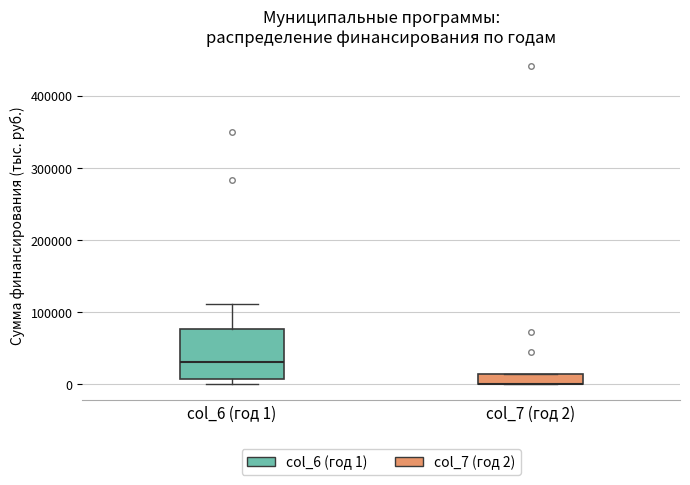

Which box is the tallest, from its lower edge to its upper edge?

col_6 (год 1)